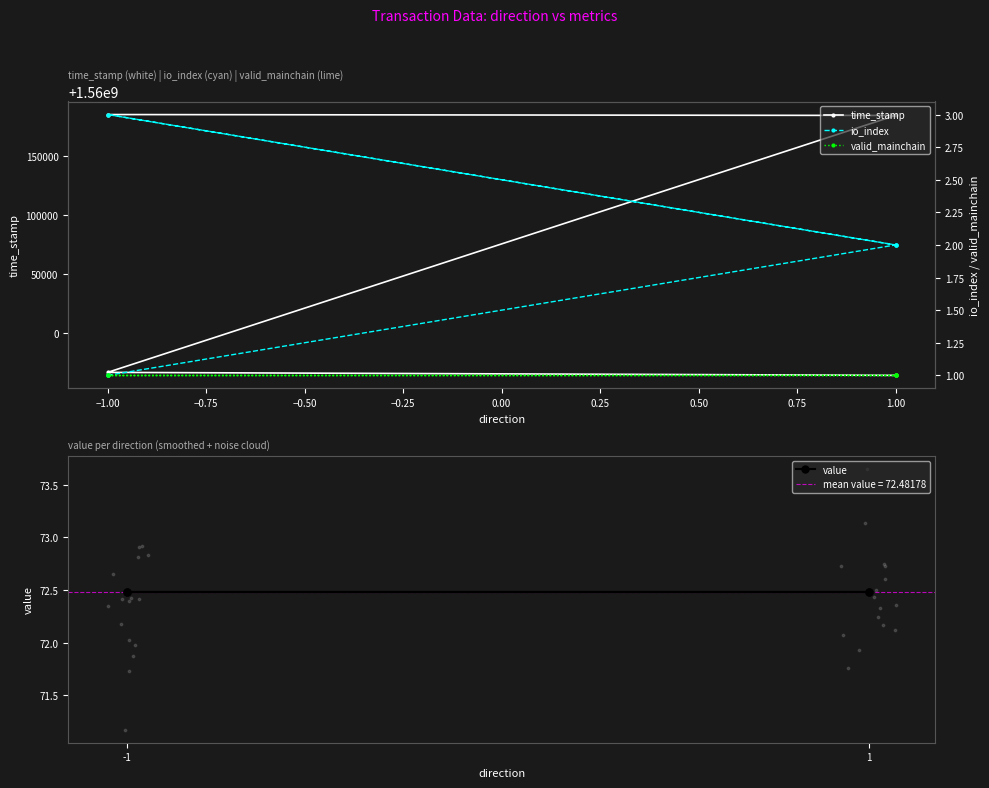

Which series has the largest total across all categories?

time_stamp